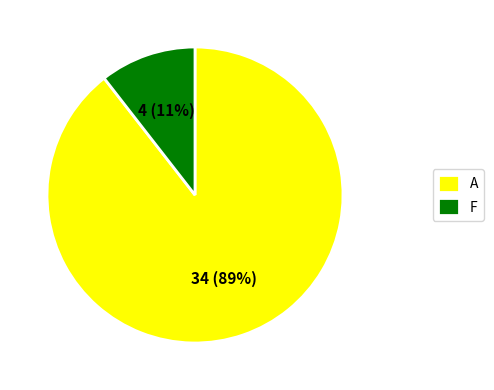

True or false: A accounts for 89% of the total.

True